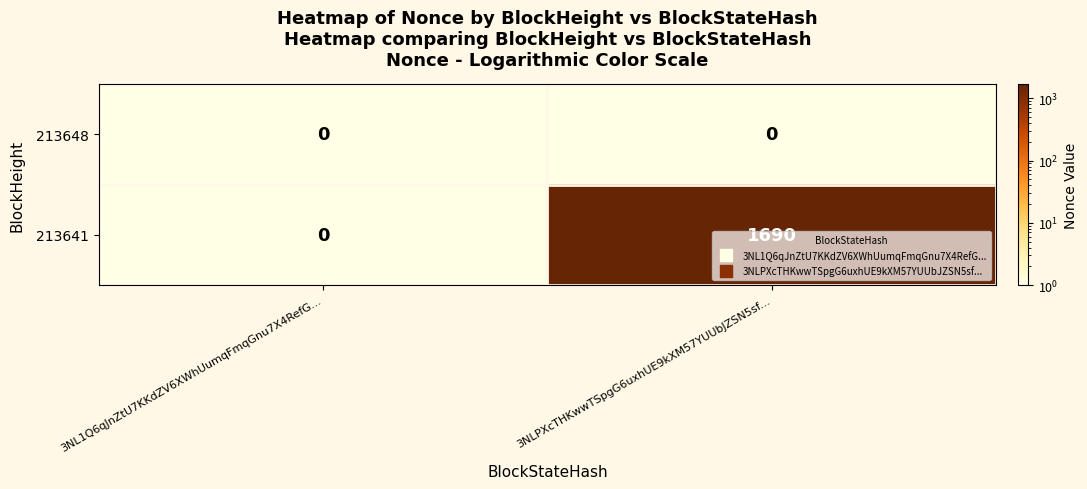

Which series has the largest total across all categories?

213641